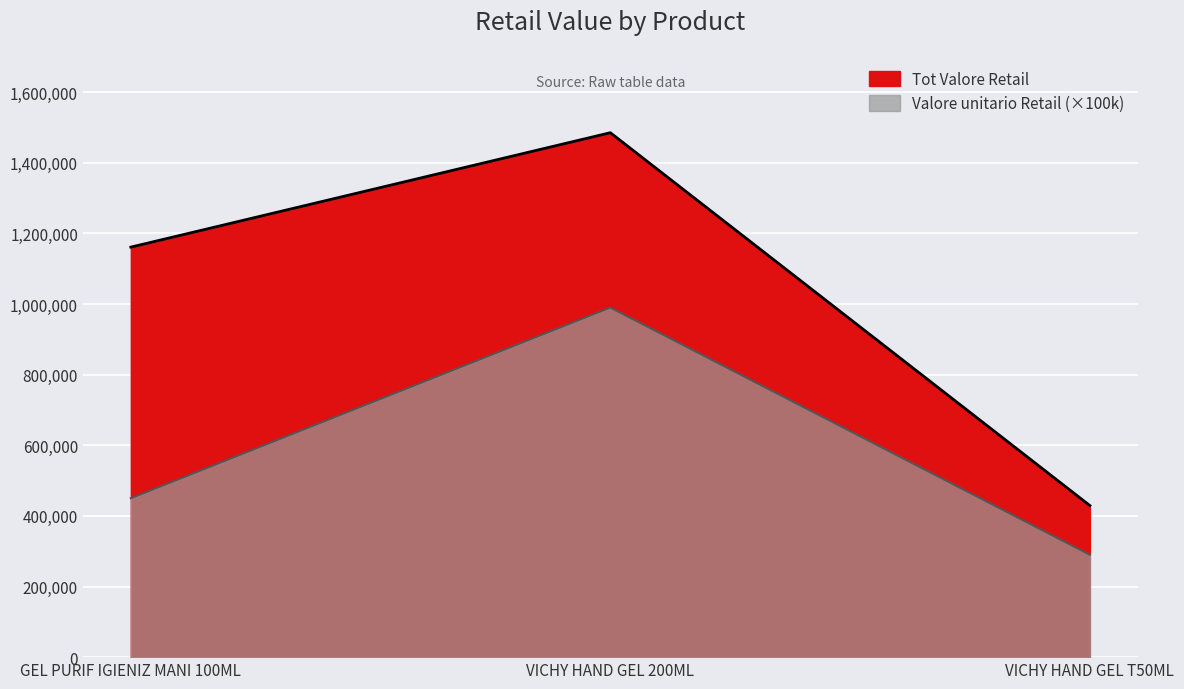

At how many categories does at least one series exceed 334462?

3